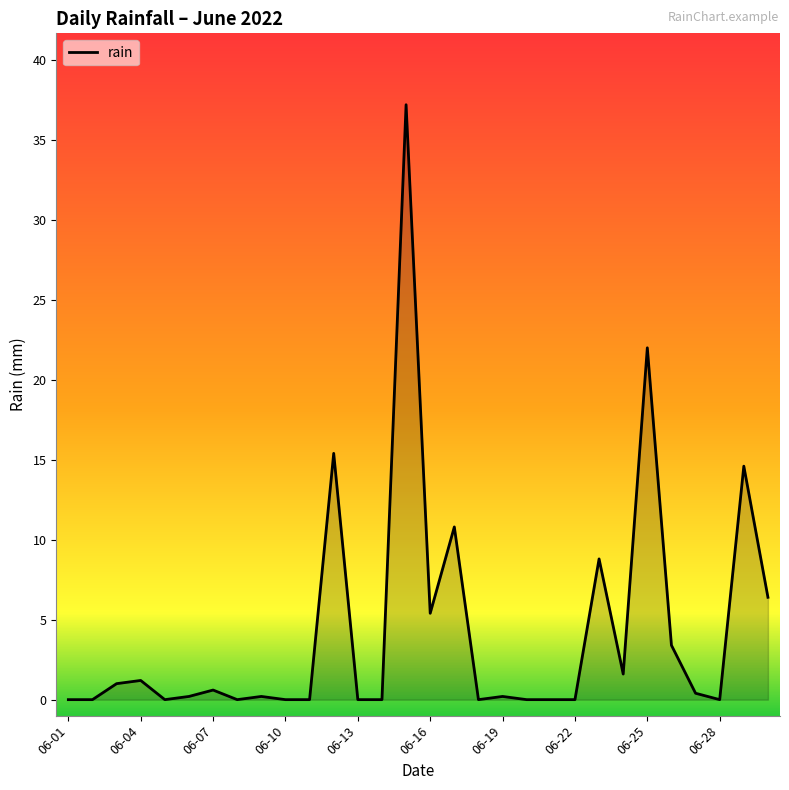

What is the difference between the maximum and minimum values?

37.2